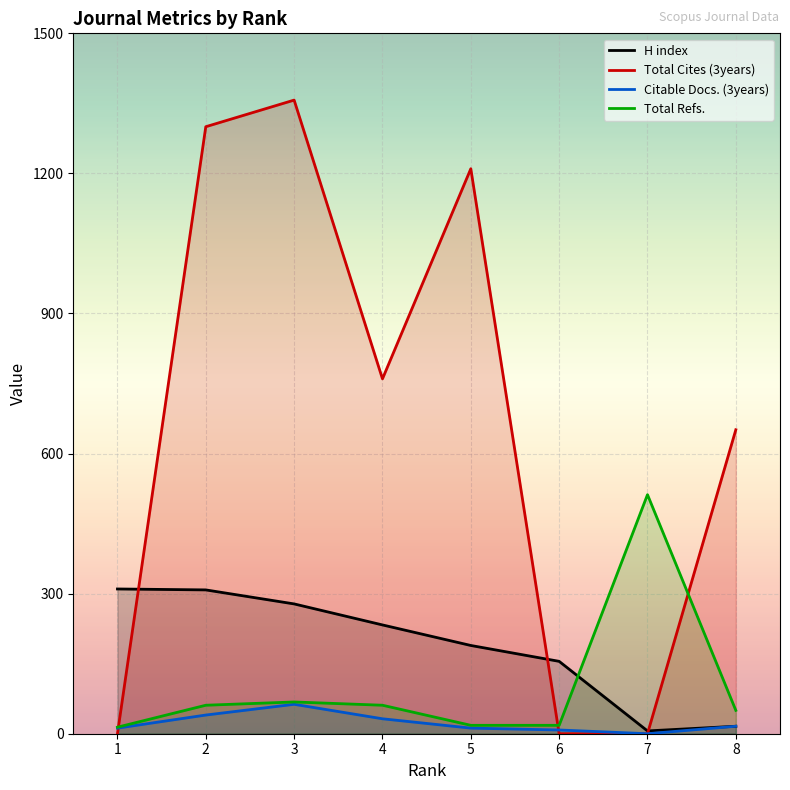

Is the value of Total Cites (3years) at 3 greater than the value of Citable Docs. (3years) at 5?

Yes